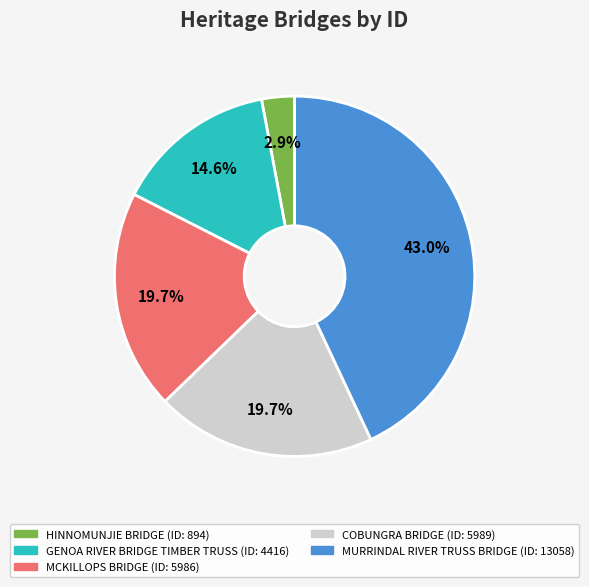

Is it true that MURRINDAL RIVER TRUSS BRIDGE is 35% of the pie?

False